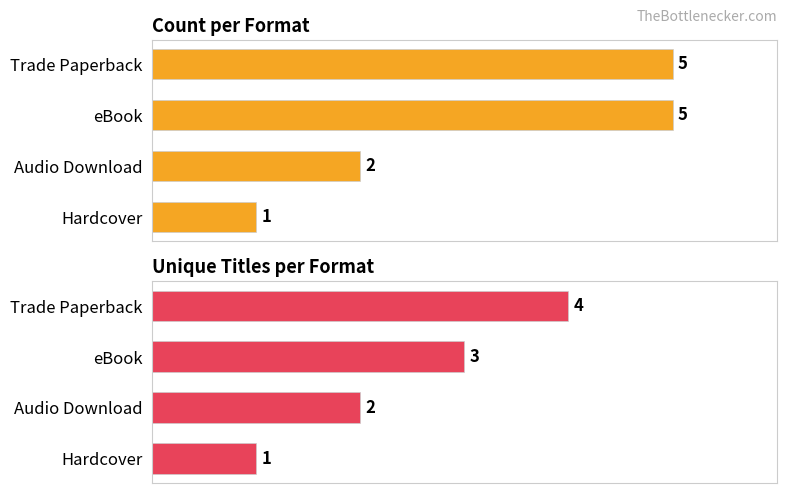

Reading left to right, list all the values displayed in this chart.

Count: 5	5	2	1
Unique Titles: 4	3	2	1